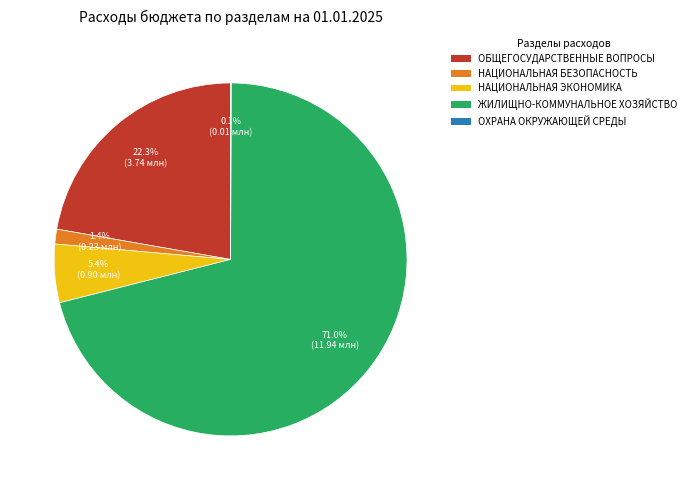

Which slice is the largest?

ЖИЛИЩНО-КОММУНАЛЬНОЕ ХОЗЯЙСТВО